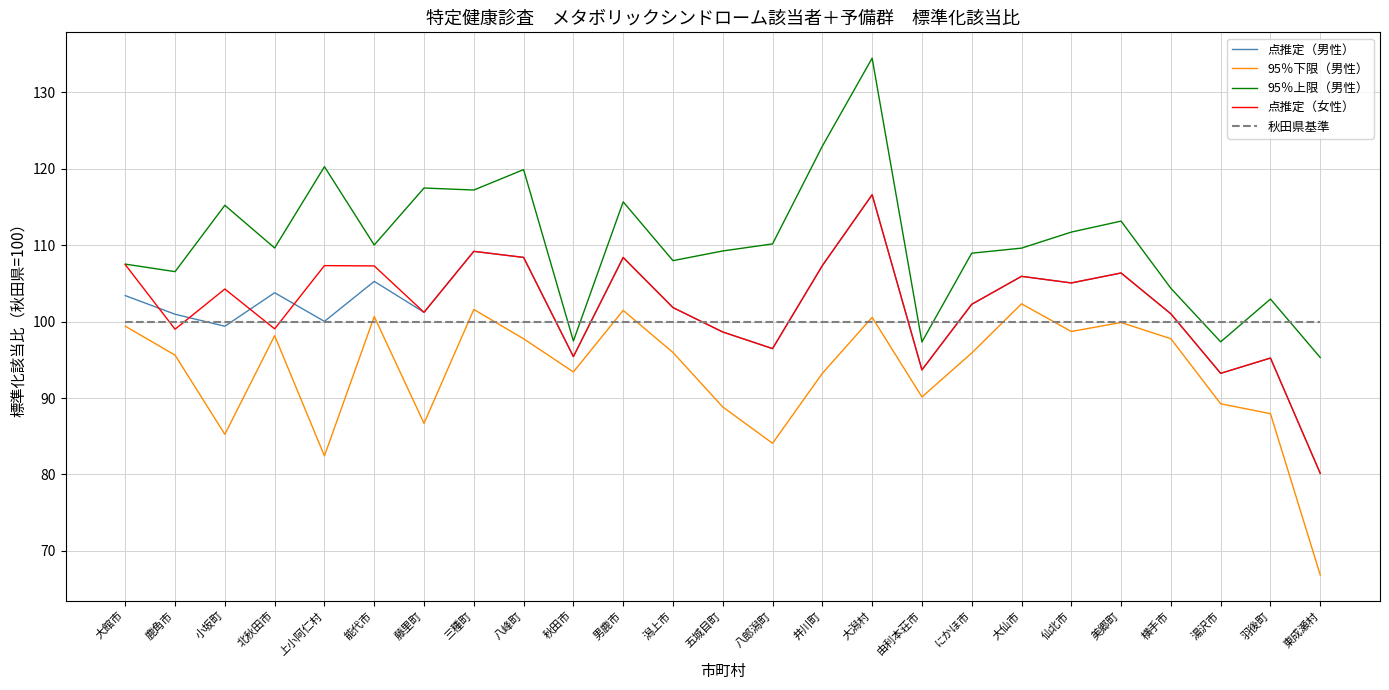

At which category does the chart reach its minimum across all series?

東成瀬村